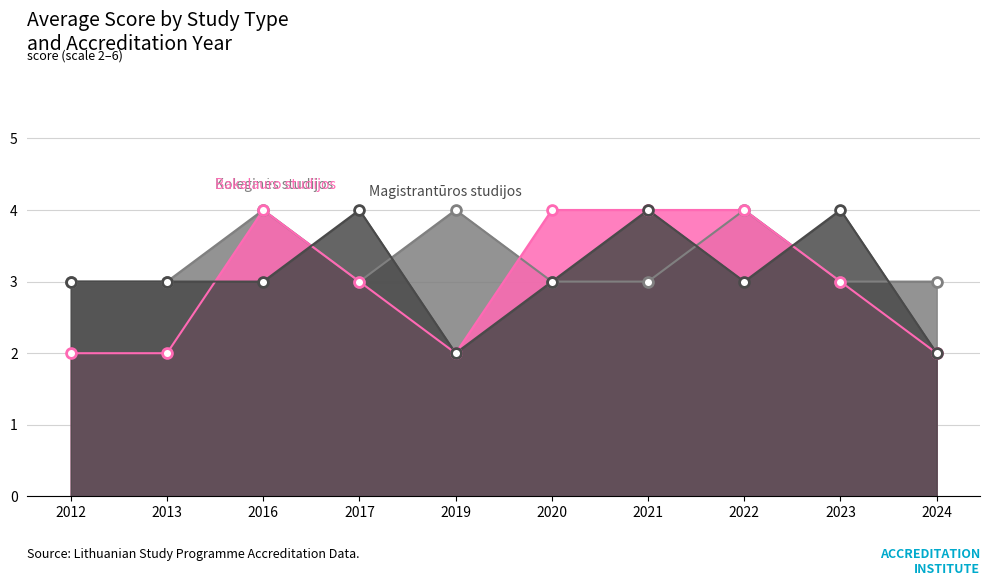

Is the value of Koleginės studijos at 2021 greater than the value of Magistrantūros studijos at 2013?

No